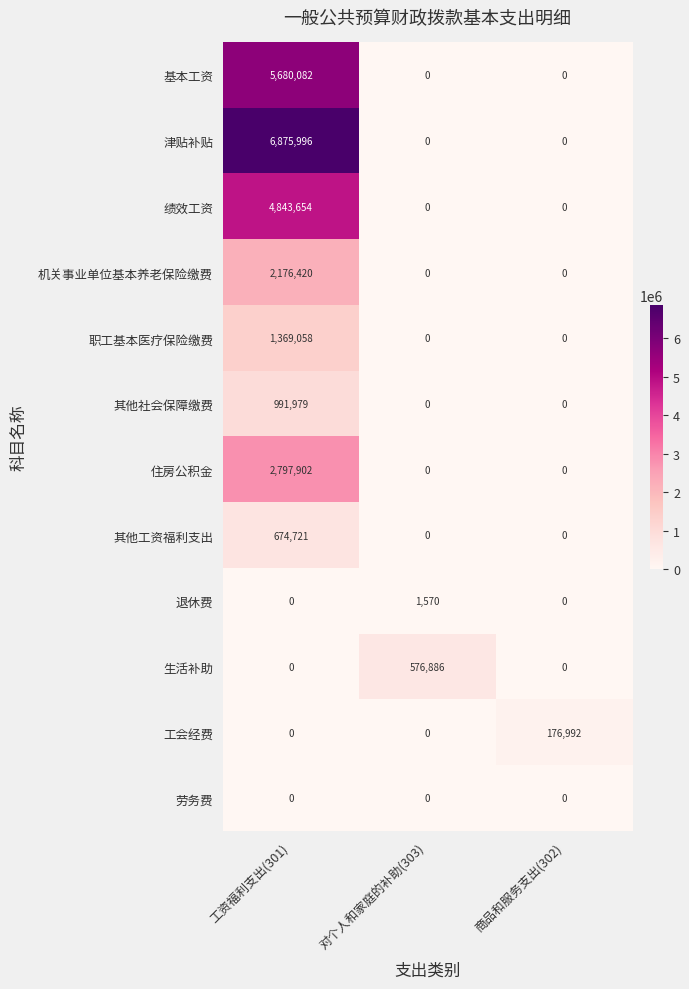

Count the number of categories in the chart.

3